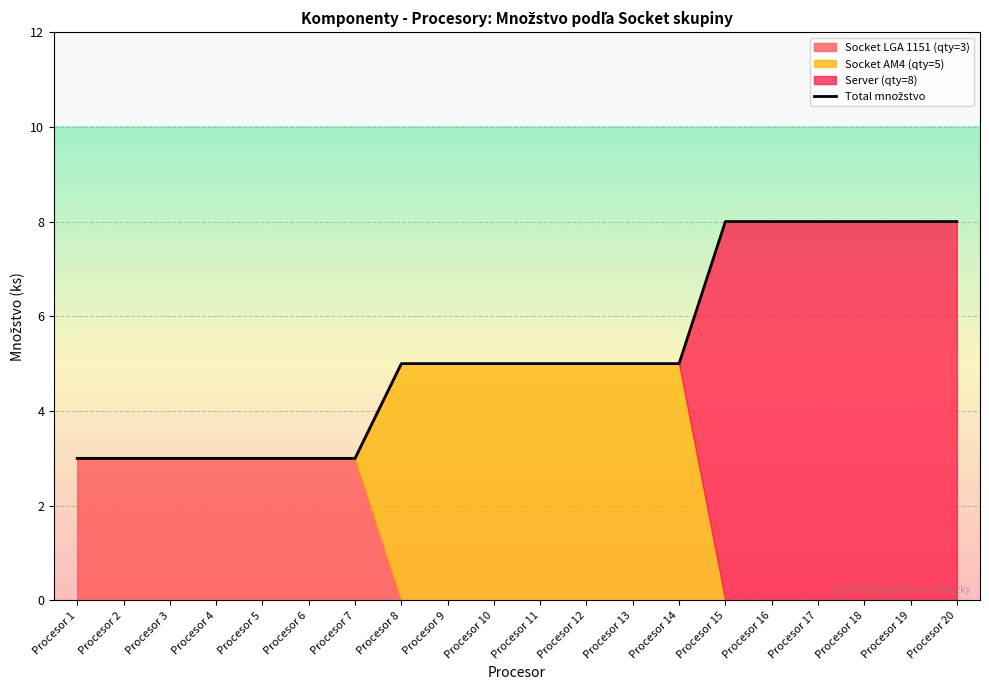

Is it true that the value at Procesor 6 is 3?

True